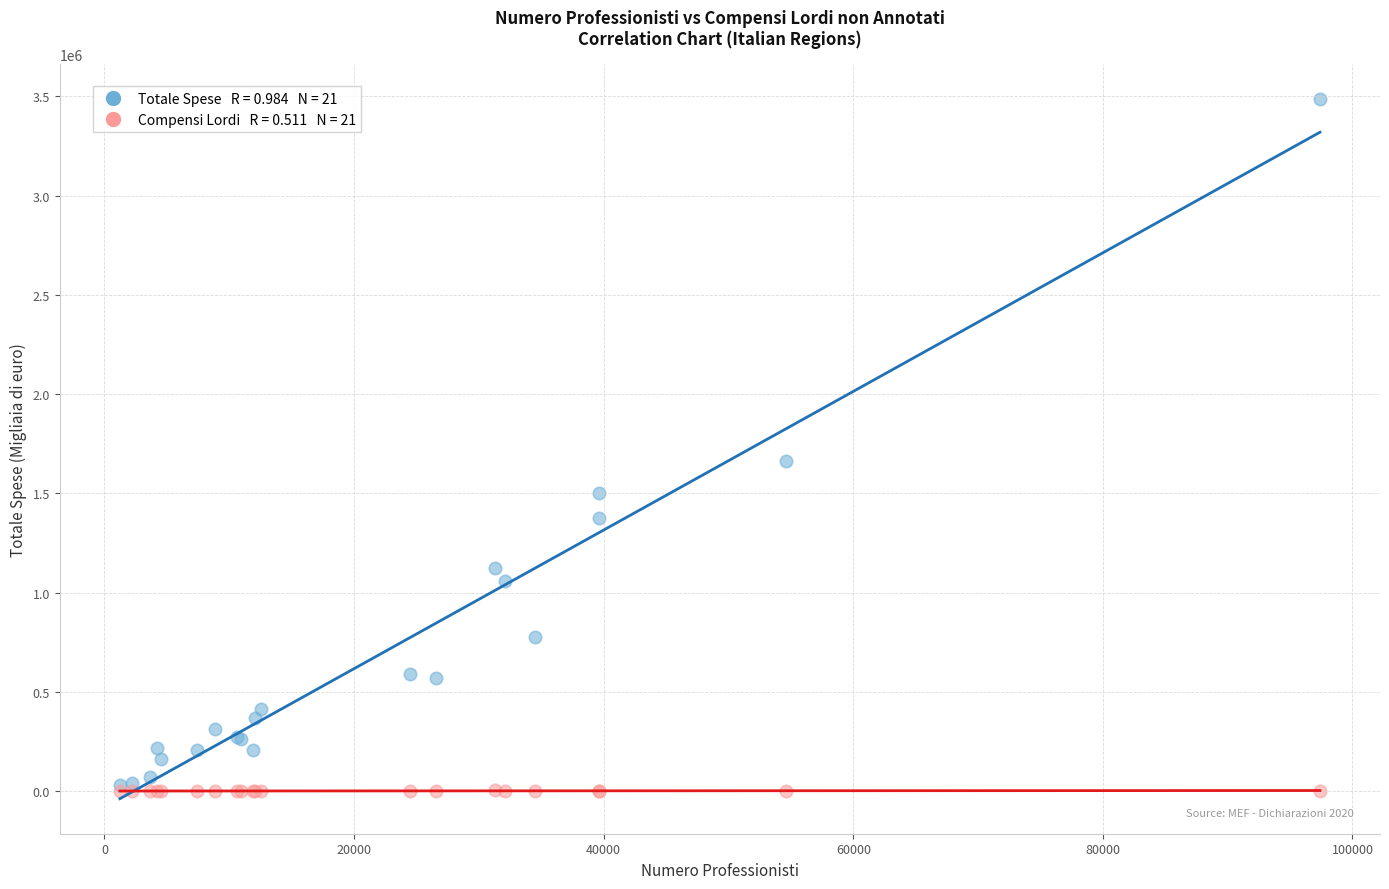

Across all series, what Y value is closest to 1743831?

1663304